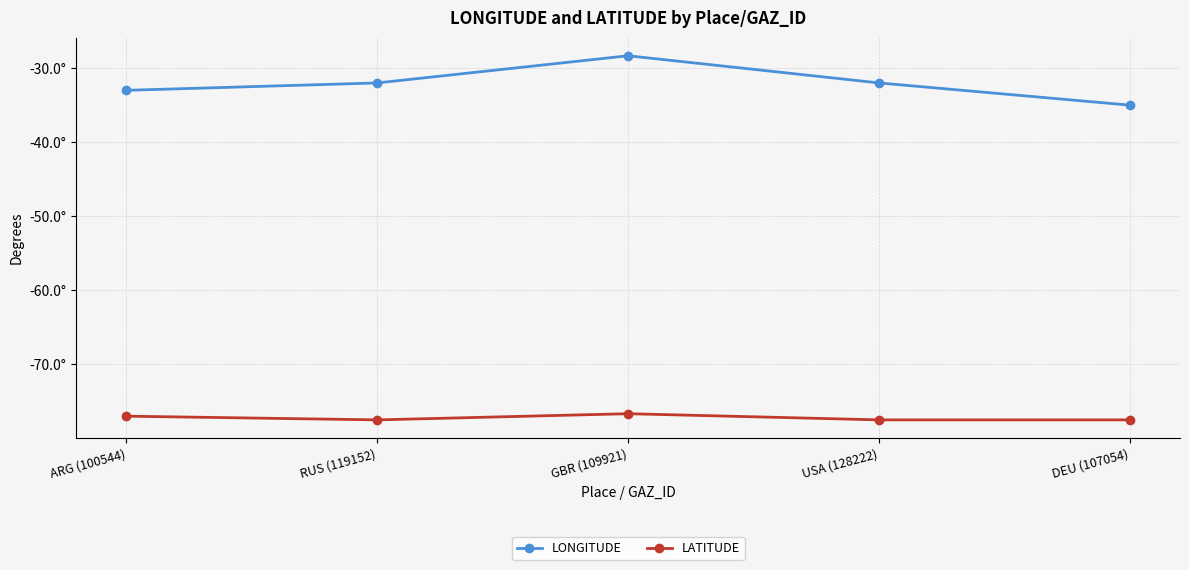

Reading right to left, extract all data points from this chart.

LONGITUDE: DEU (107054)=-35.0	USA (128222)=-32.0	GBR (109921)=-28.3	RUS (119152)=-32.0	ARG (100544)=-33.0
LATITUDE: DEU (107054)=-77.5	USA (128222)=-77.5	GBR (109921)=-76.7	RUS (119152)=-77.5	ARG (100544)=-77.0